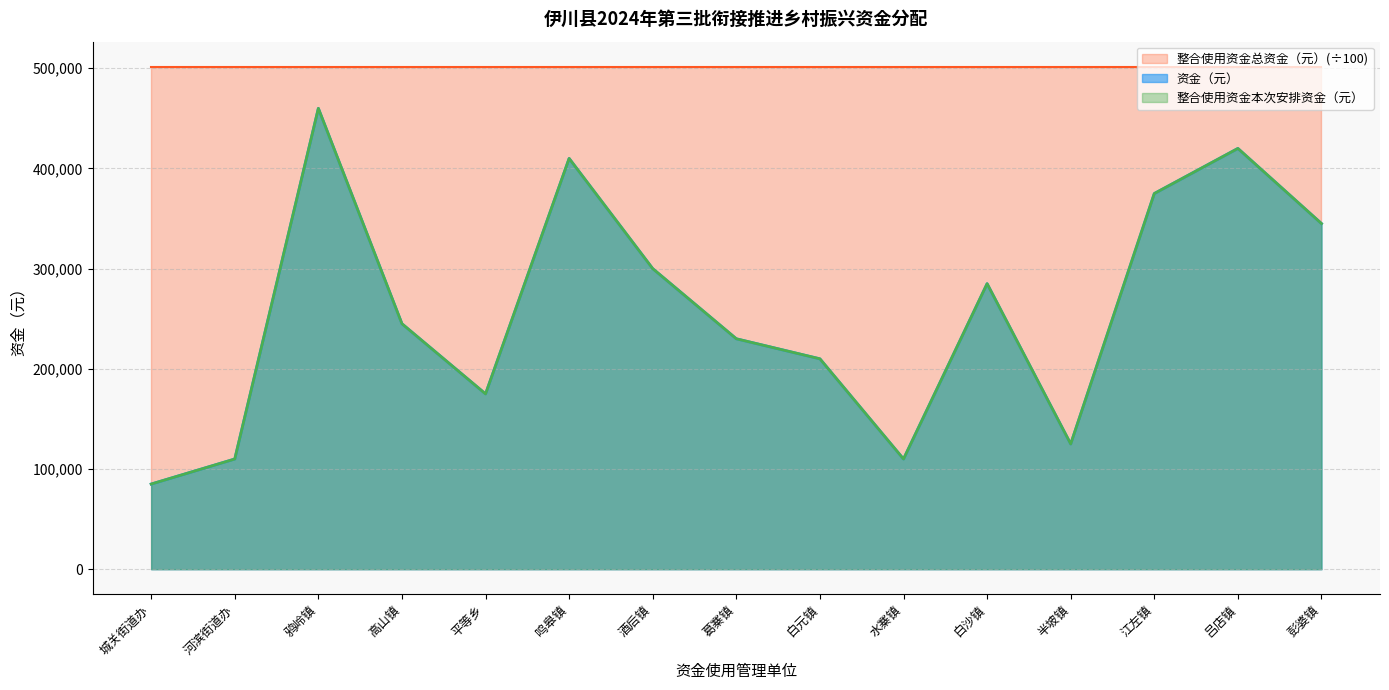

True or false: 整合使用资金本次安排资金（元） and 资金（元） intersect in this chart.

False